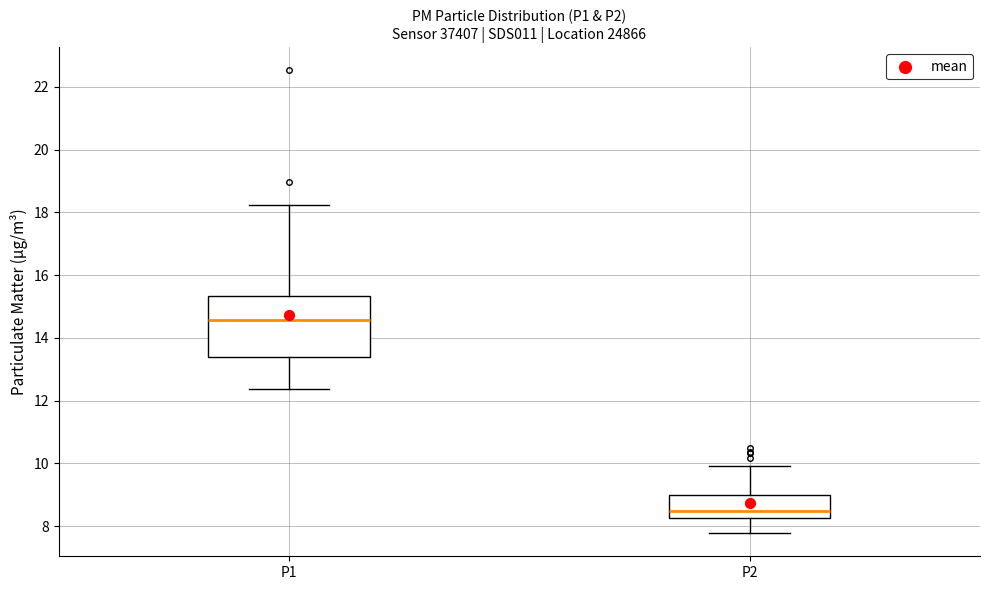

Reading left to right, transcribe this box plot: for each box, give where its median line is, the range the box spans, and where its two whiskers end, as read against the y-axis. The values are not printed on the chart, so give them approximately, as read against the axis.

P1: median 14.6, box 13.4 to 15.4, whiskers 12.4 to 18.2
P2: median 8.6, box 8.2 to 9.0, whiskers 7.8 to 10.0